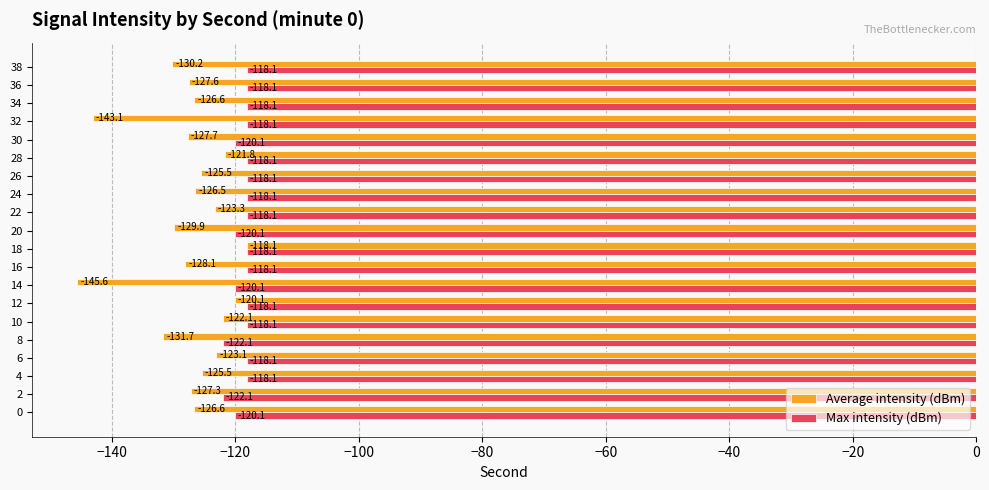

Which series has the widest spread of values?

Average intensity (dBm)